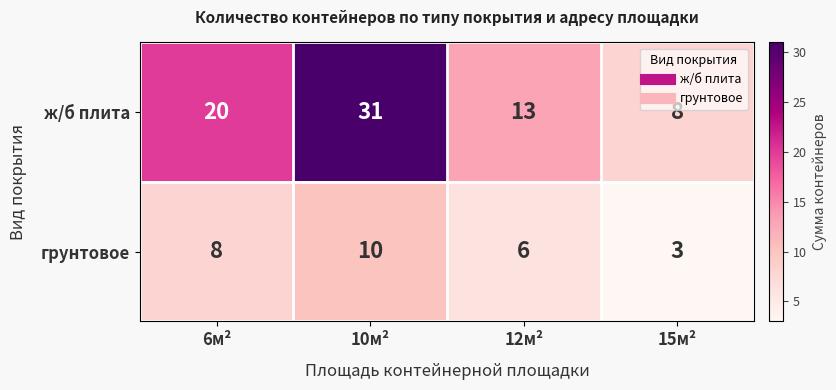

How many data points does each series have?

4